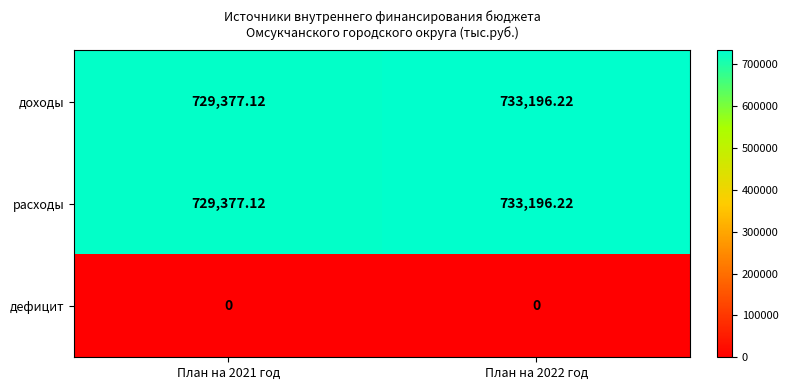

Count the number of categories in the chart.

2